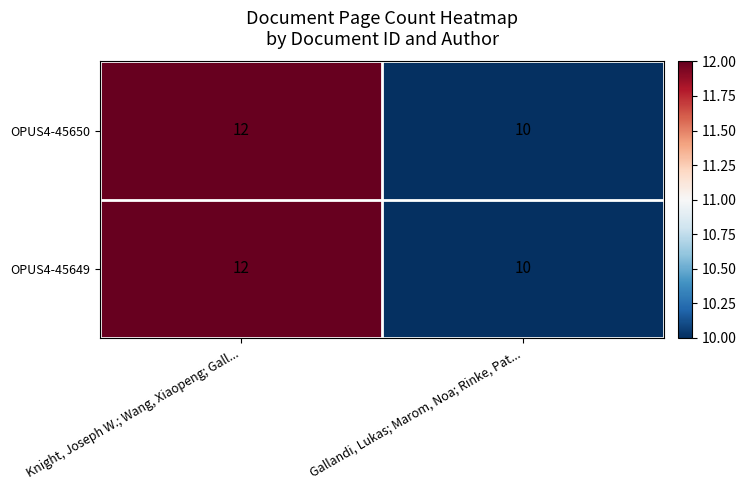

Reading left to right, what are all the values shown in this chart?

OPUS4-45650: 12	10
OPUS4-45649: 12	10